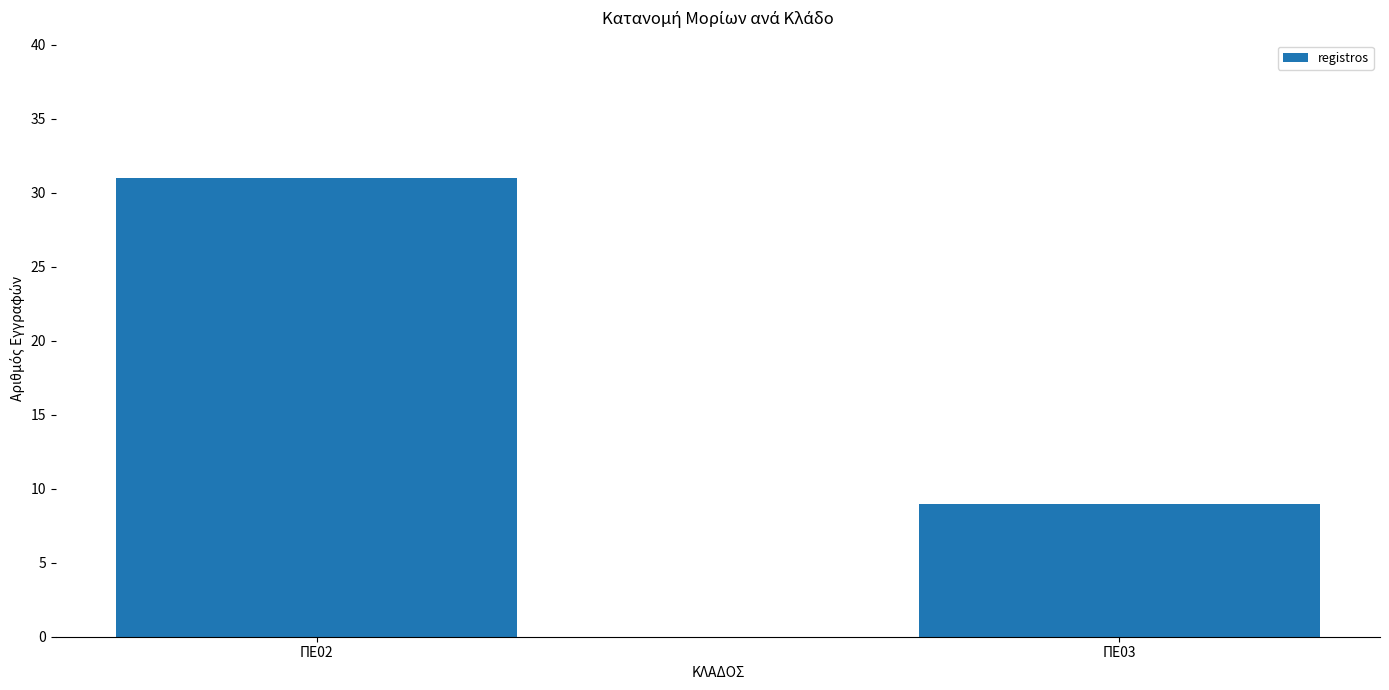

How many values are between 9 and 31?

2